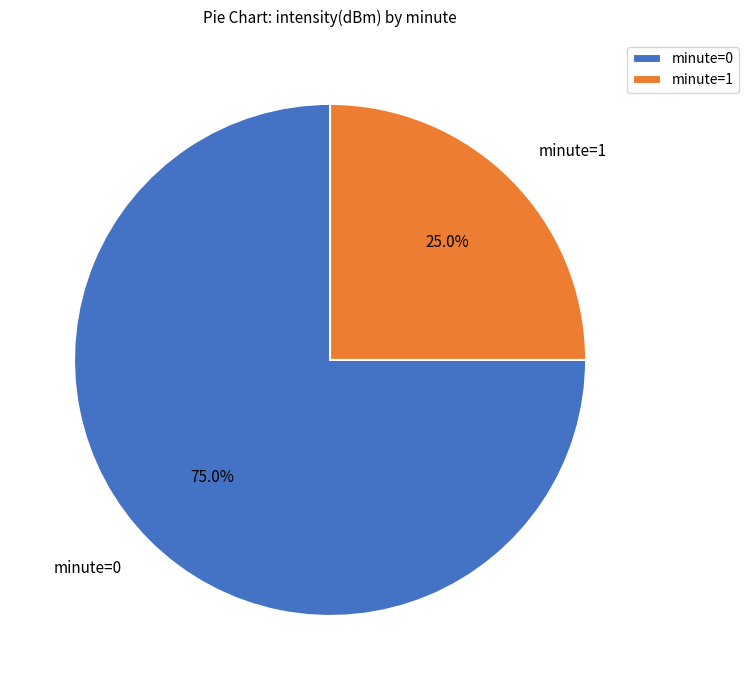

Rank the categories by value from lowest to highest.

minute=1, minute=0